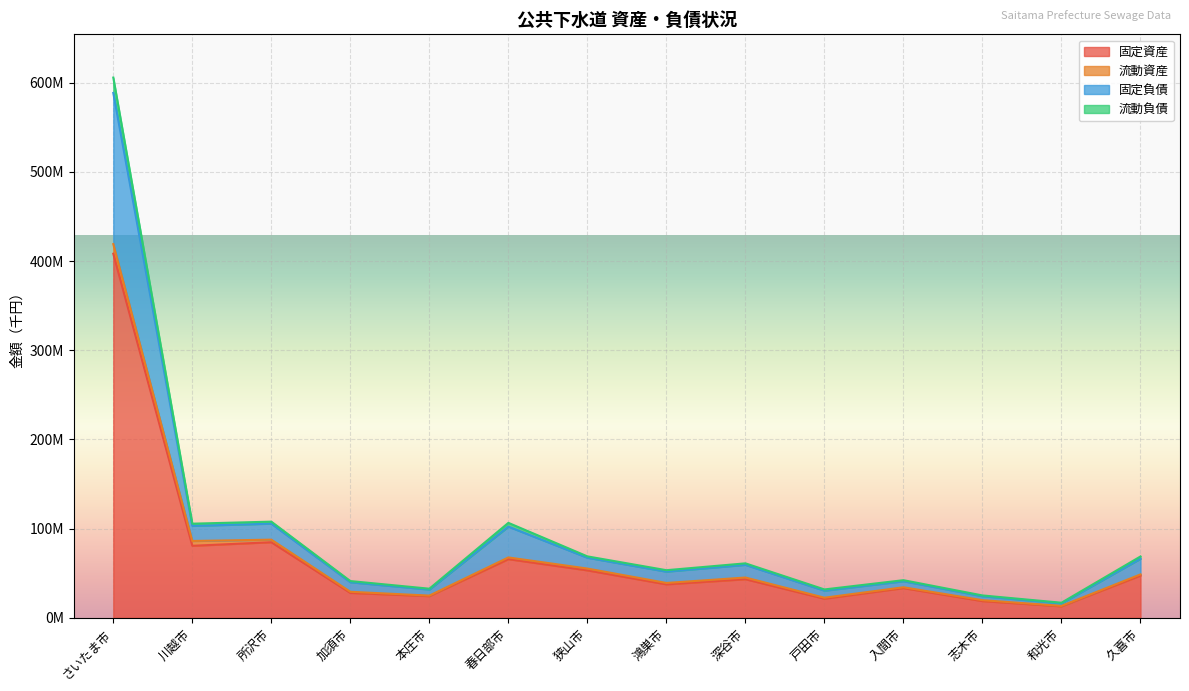

Where does the 固定負債 series first go above 61150875?

さいたま市